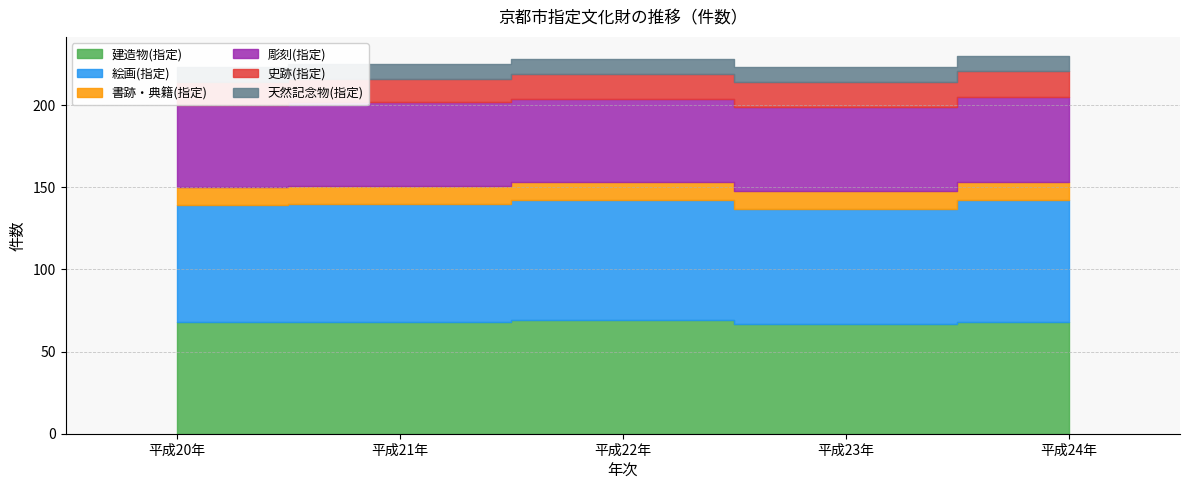

Reading left to right, transcribe all the data shown in this chart.

建造物(指定): 平成20年=68	平成21年=68	平成22年=69	平成23年=67	平成24年=68
絵画(指定): 平成20年=71	平成21年=72	平成22年=73	平成23年=70	平成24年=74
書跡・典籍(指定): 平成20年=11	平成21年=11	平成22年=11	平成23年=11	平成24年=11
彫刻(指定): 平成20年=50	平成21年=51	平成22年=51	平成23年=51	平成24年=52
史跡(指定): 平成20年=14	平成21年=14	平成22年=15	平成23年=15	平成24年=16
天然記念物(指定): 平成20年=9	平成21年=9	平成22年=9	平成23年=9	平成24年=9